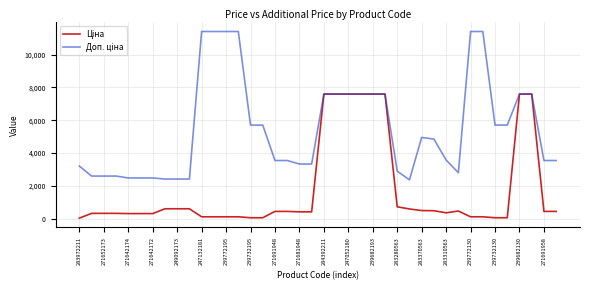

What is the total value across all series at 247052180?

15193.1